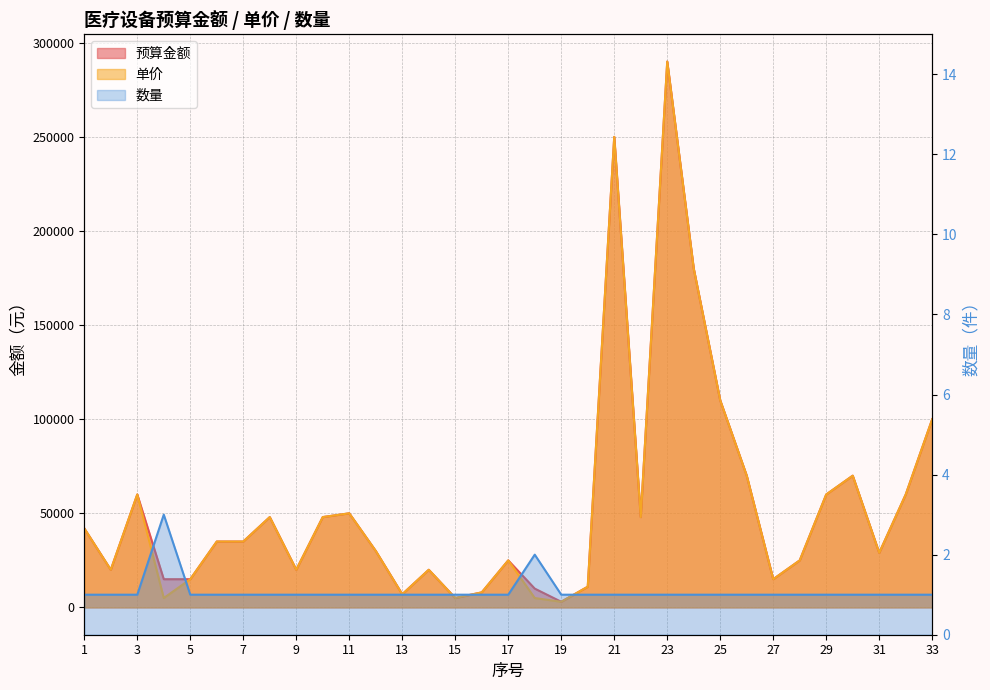

True or false: 数量 and 预算金额 cross at least once.

False